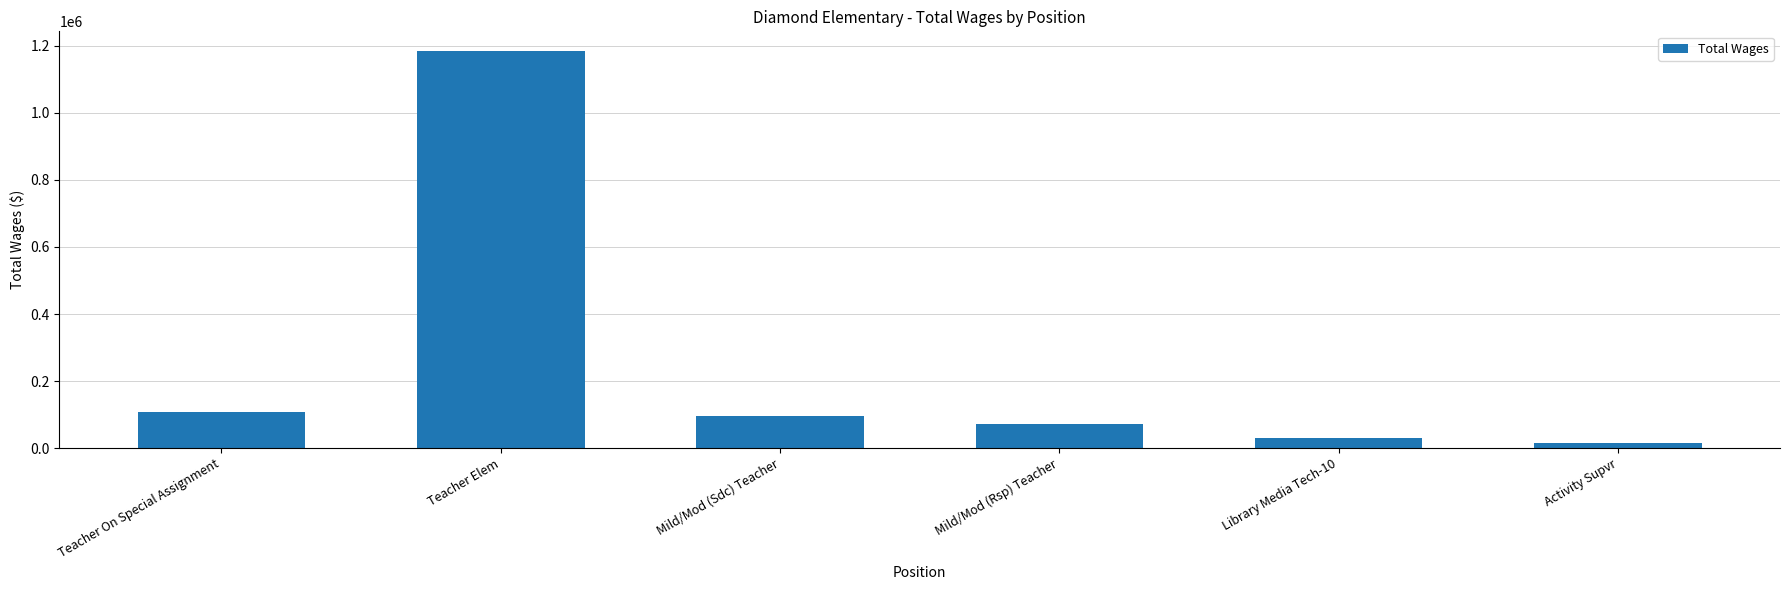

What is the sum of the values at Teacher Elem and Activity Supvr?

1200717